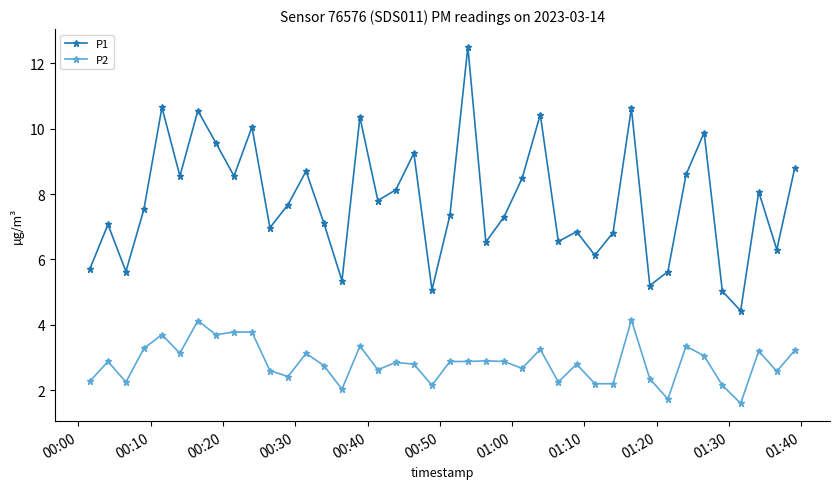

What is the value of the P1 point at the 25th from the left?

8.5